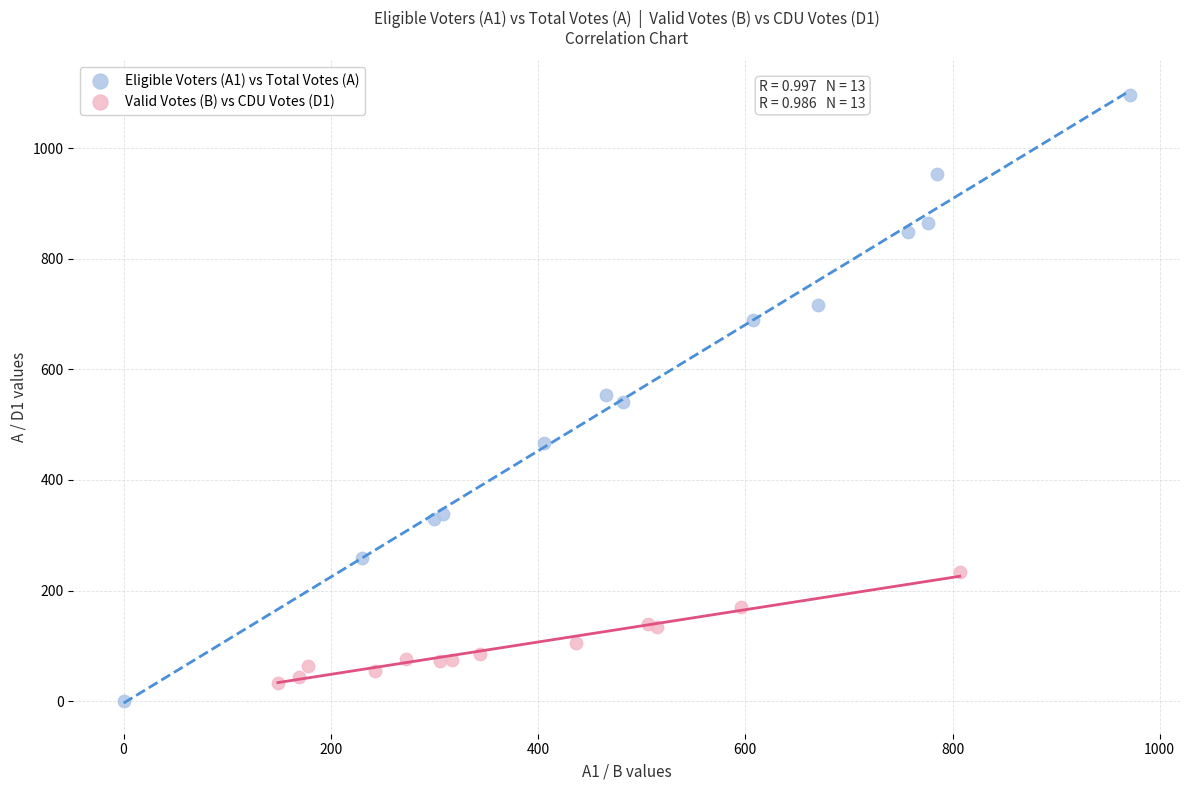

Which series contains the highest Y value?

Eligible Voters (A1) vs Total Votes (A)